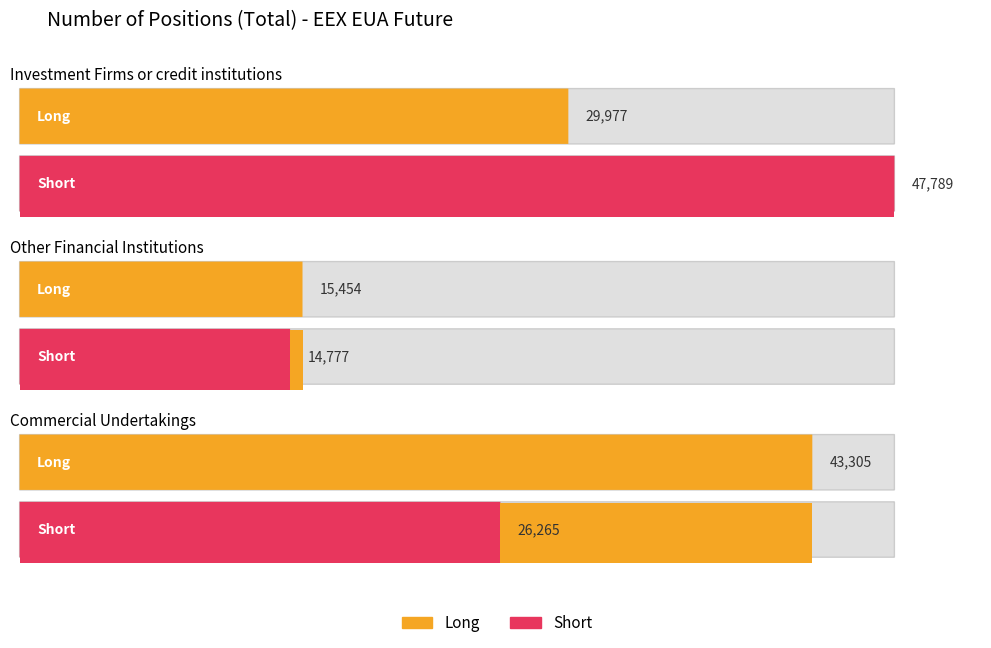

At which category is the sum across all series the highest?

Investment Firms or credit institutions